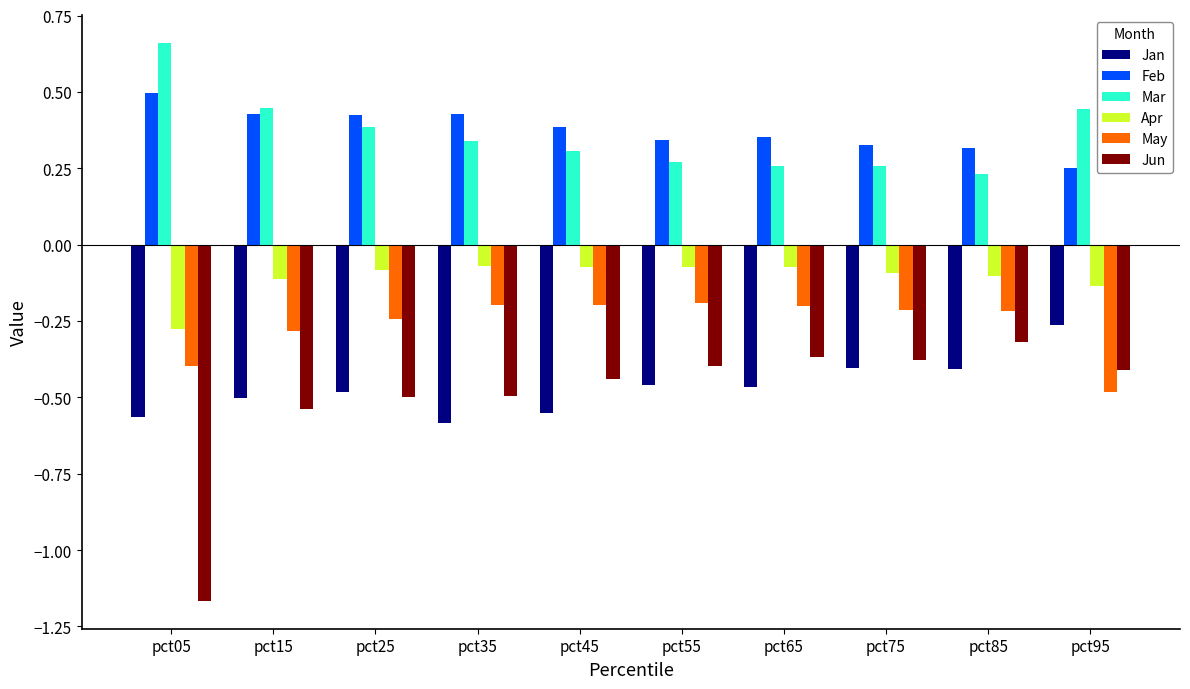

At which category does the chart reach its minimum across all series?

pct05